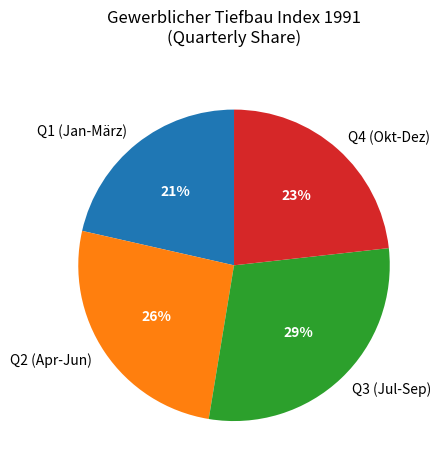

Combined, do Q2 (Apr-Jun) and Q3 (Jul-Sep) account for over 50%?

Yes